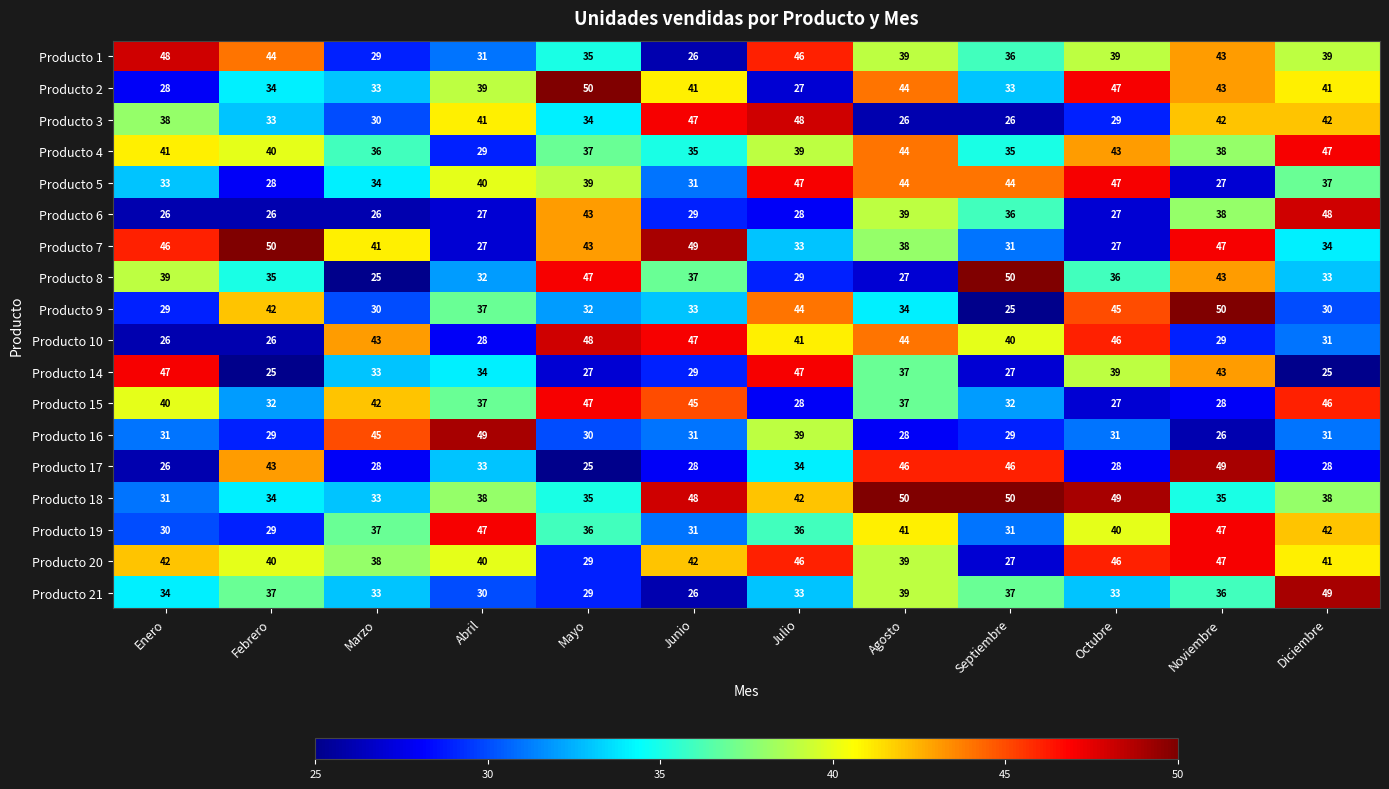

What is the difference between the highest and lowest values at Octubre?

22